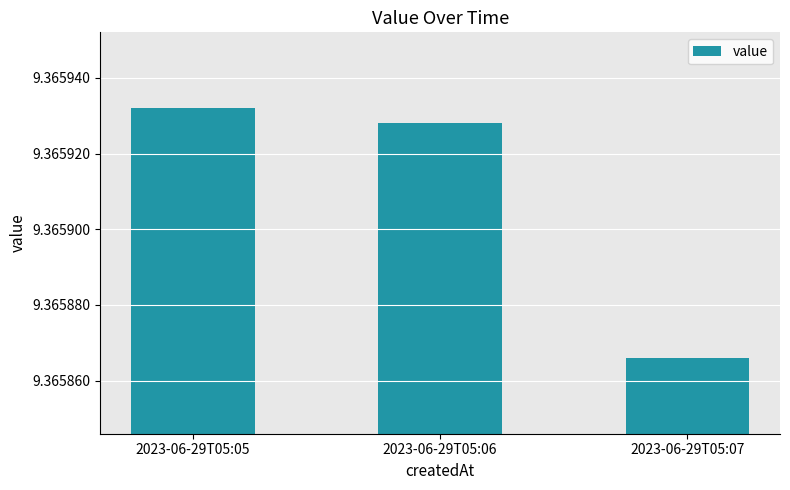

What is the sum of the values at 2023-06-29T05:07 and 2023-06-29T05:06?

18.7